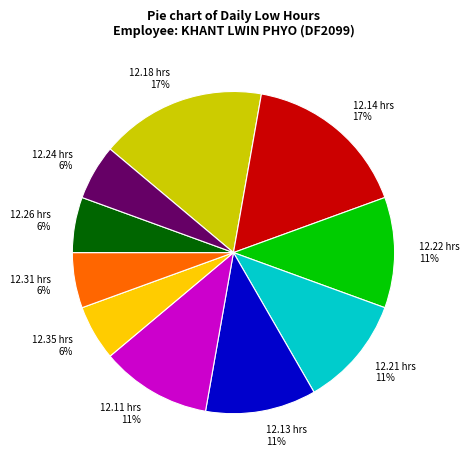

What percentage is the 12.24 hrs slice, to the nearest percent?

6%